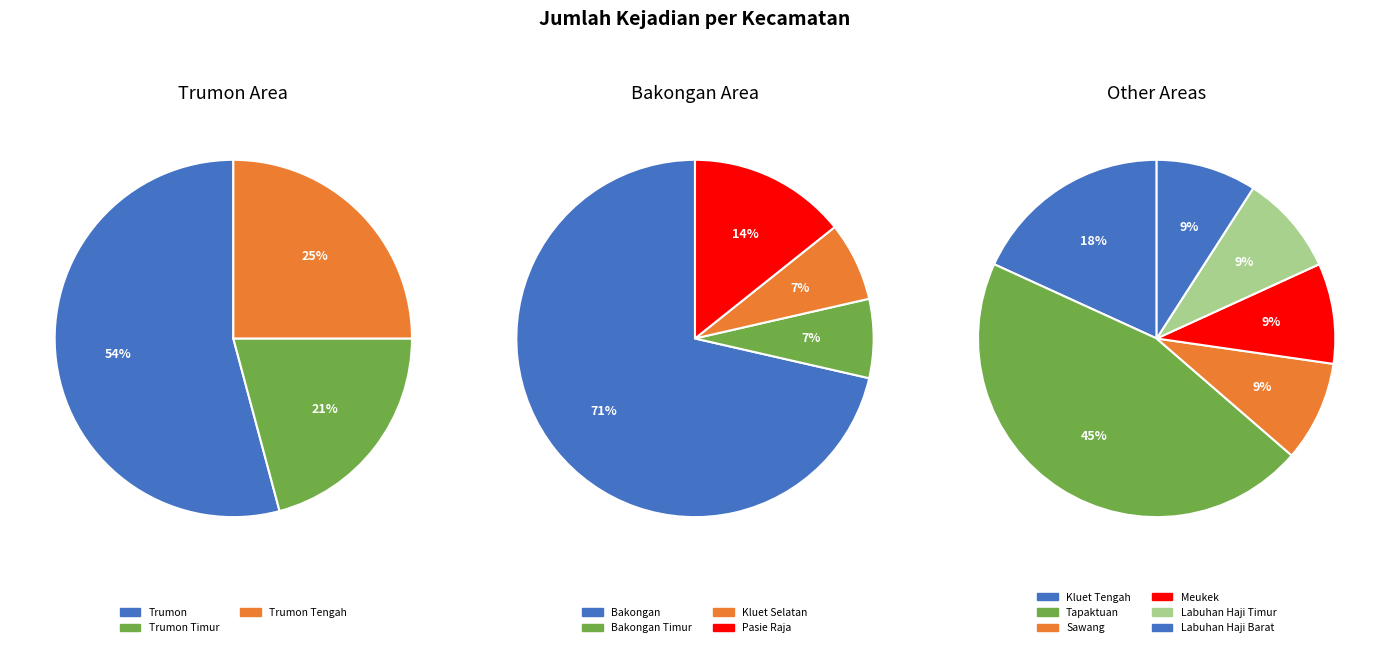

True or false: Kluet Tengah accounts for 1% of the total.

False